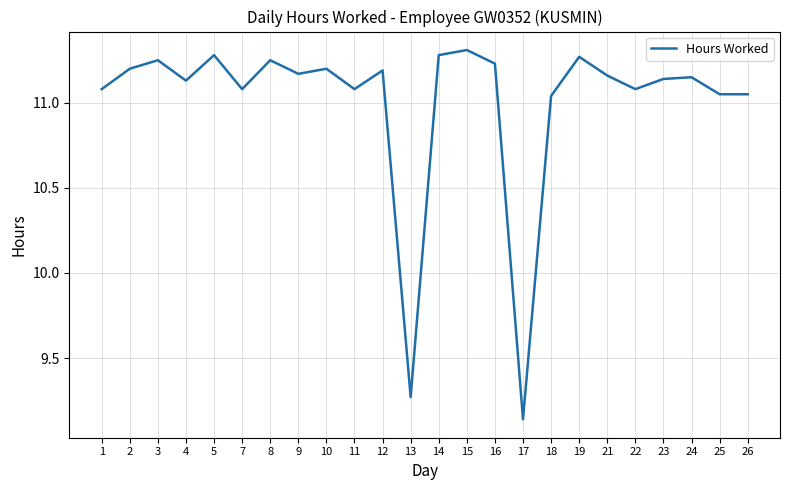

Where is the data nearest to the value 10?

13